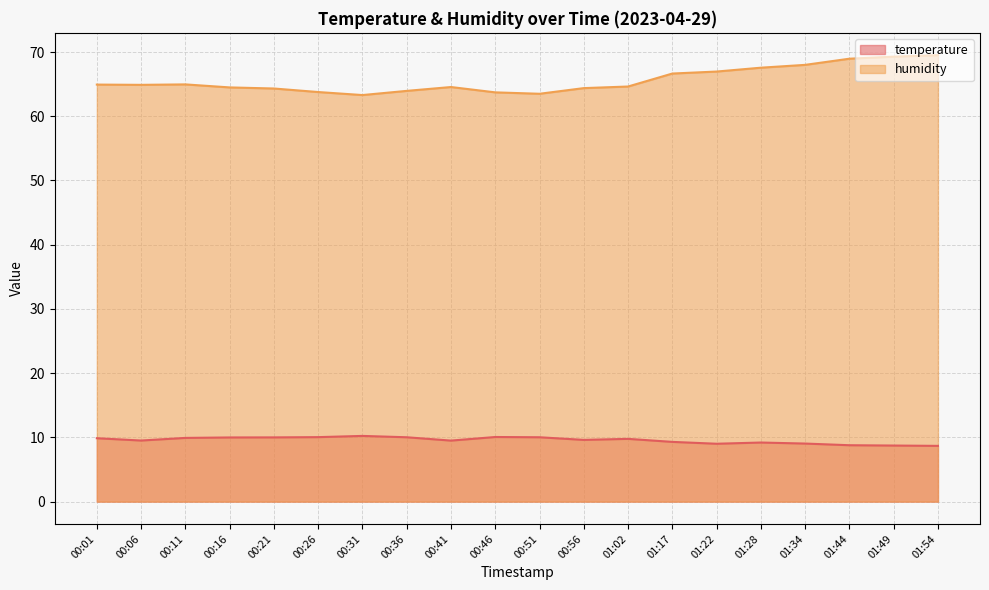

Where does the humidity series first go above 64?

00:01